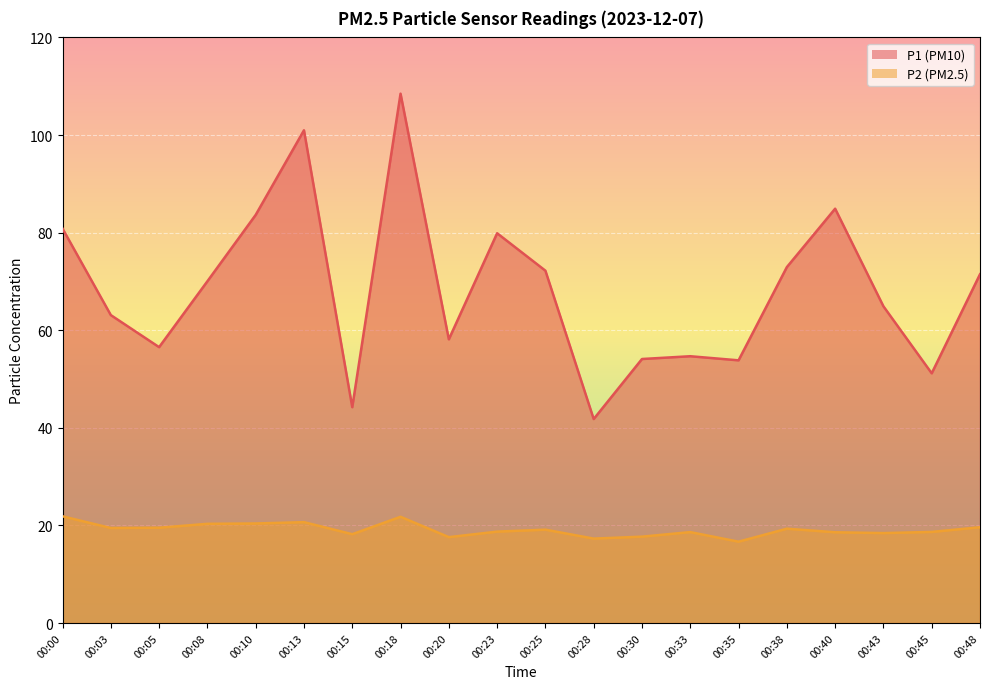

Is the value of P1 at 00:20 greater than the value of P2 at 00:20?

Yes